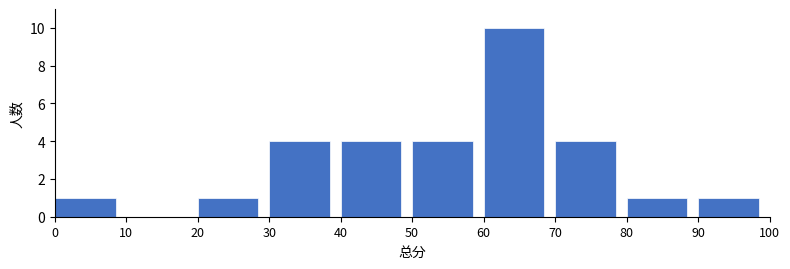

Over which range of the x-axis is the bar tallest?

60 to 70